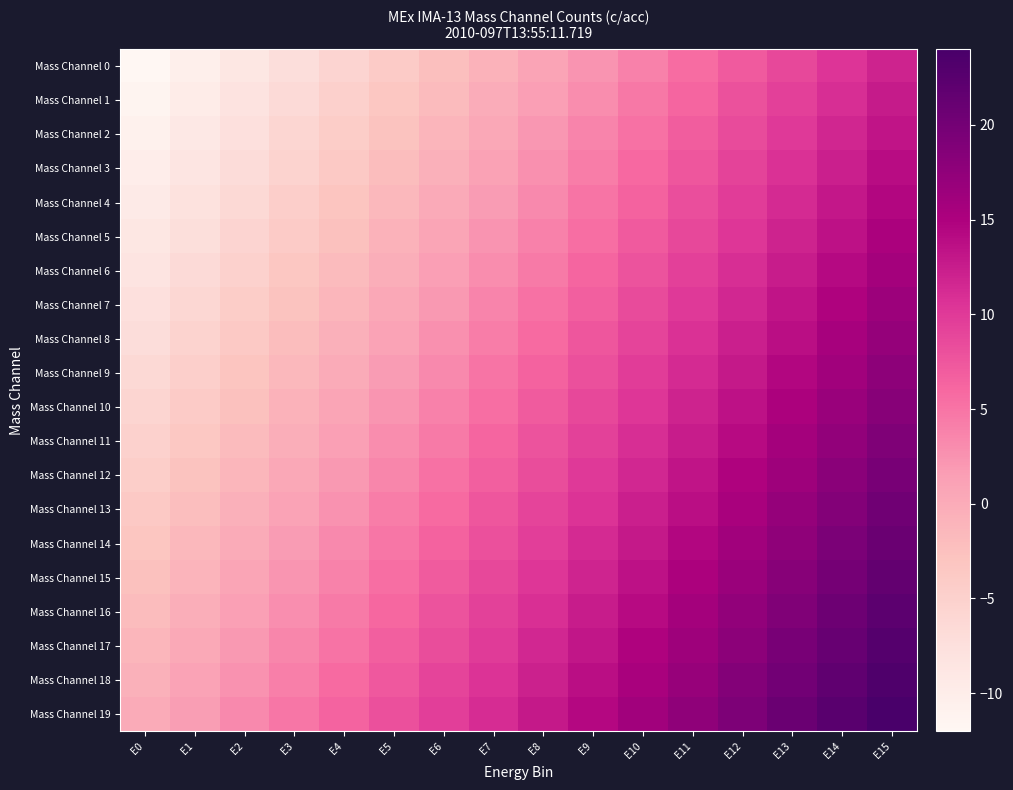

At how many categories does at least one series exceed 17?

5